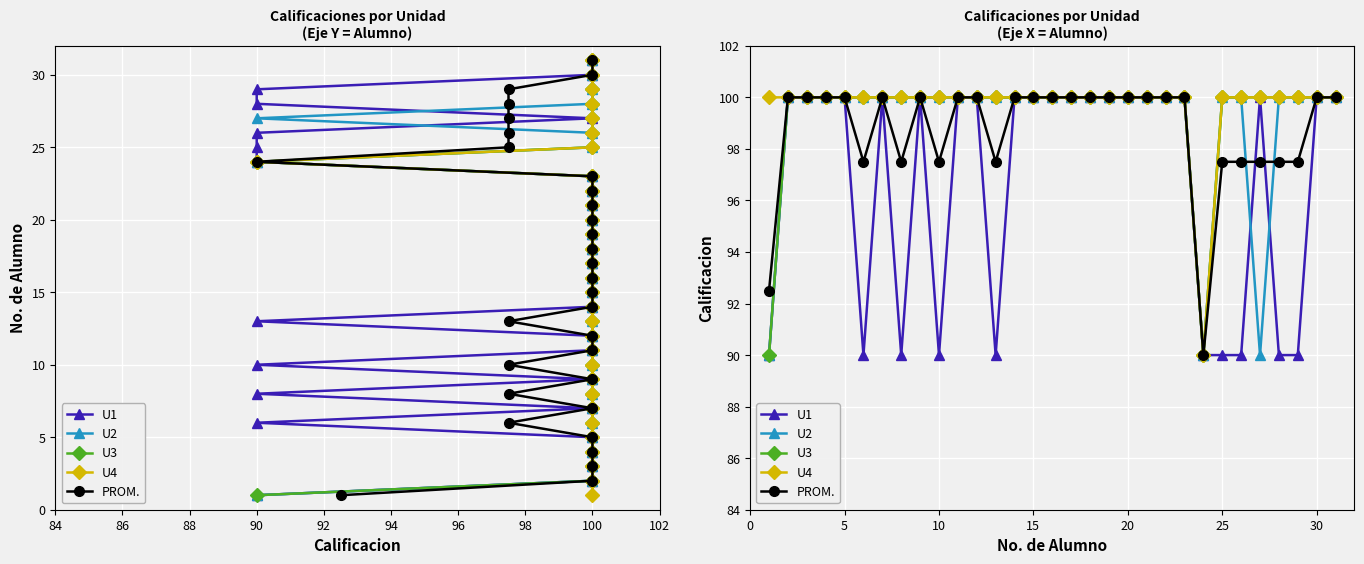

What is the value of the PROM. point at the 7th from the left?

100.0